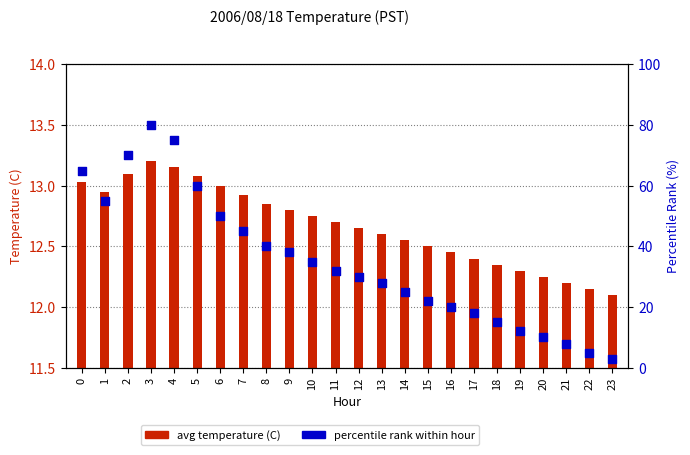

Which series contains the lowest Y value?

percentile rank within hour